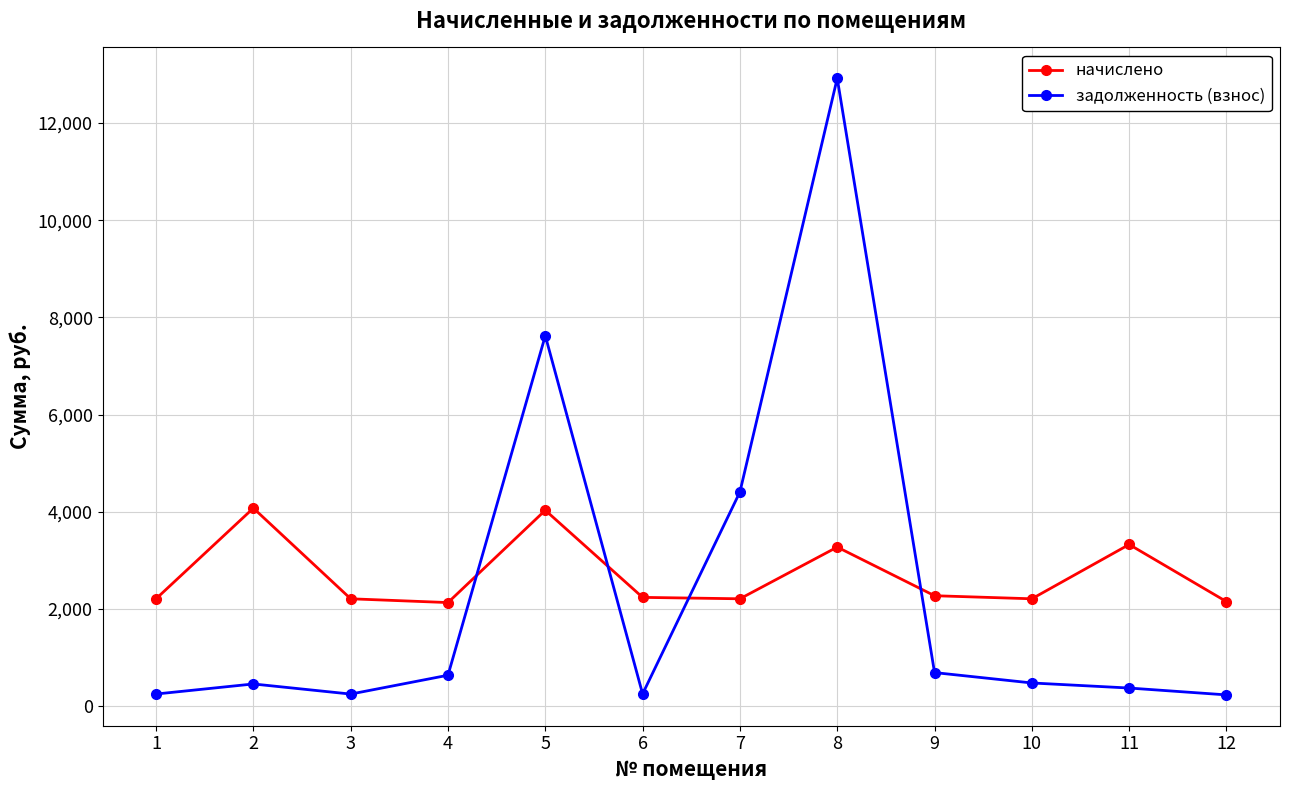

Which category has the highest value across all series?

8